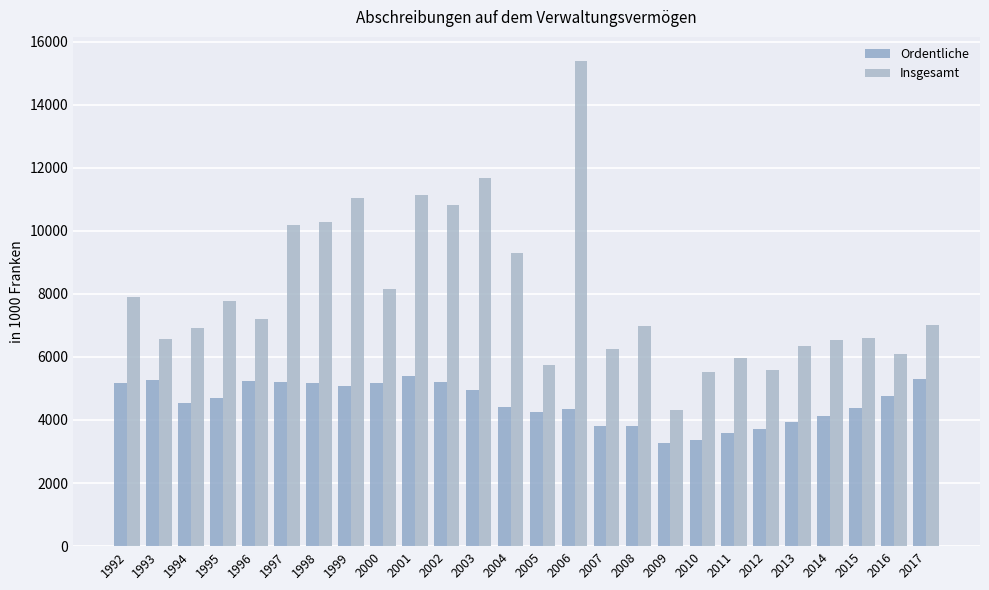

Read the Insgesamt value at 2017.

6996.2